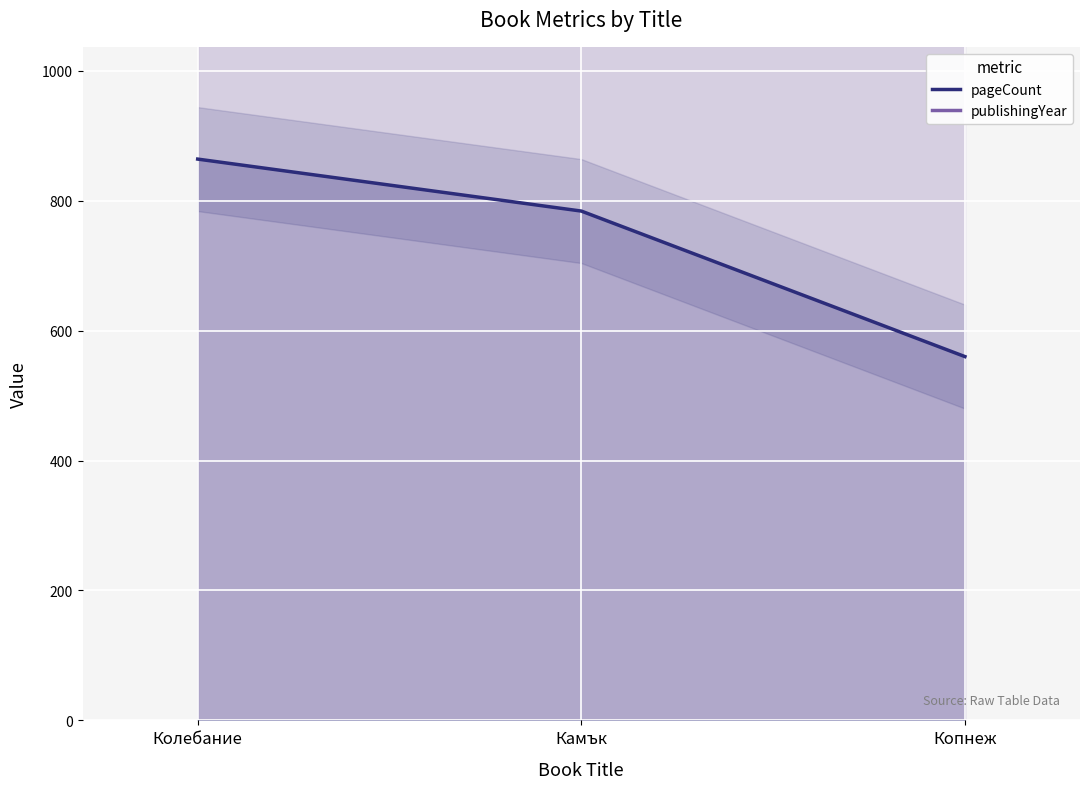

The pageCount series shows 560 at Копнеж. True or false?

True